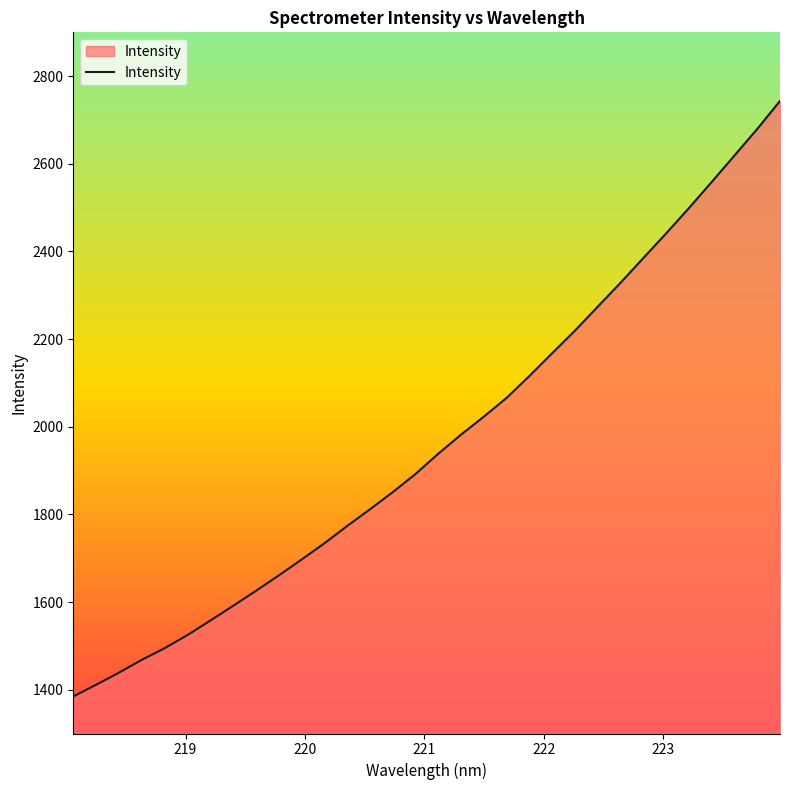

What is the difference between the maximum and minimum values?

1358.9